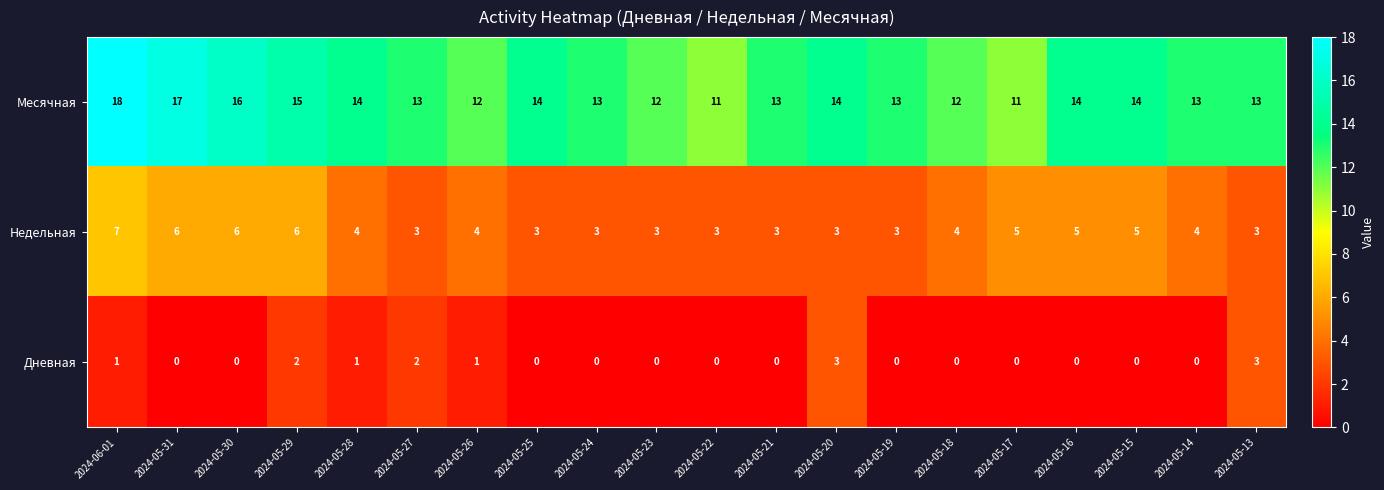

How many data points does each series have?

20